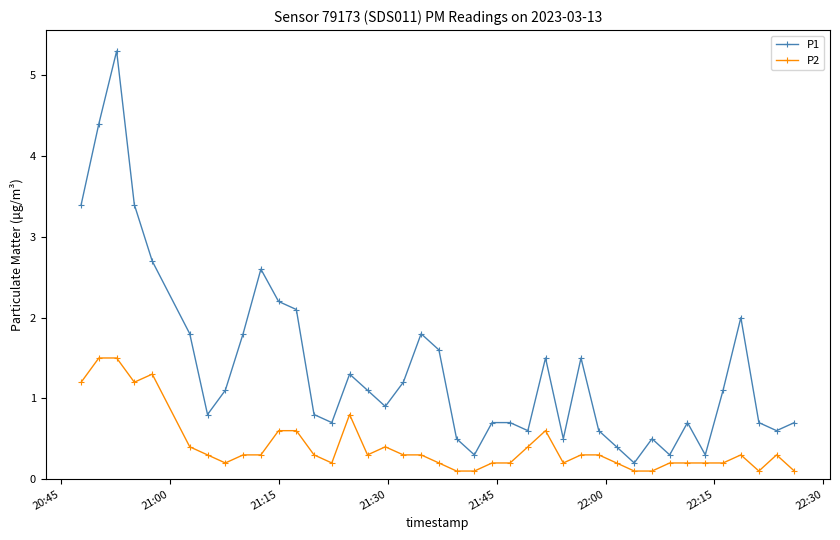

Rank the series by their maximum value, from highest to lowest.

P1, P2